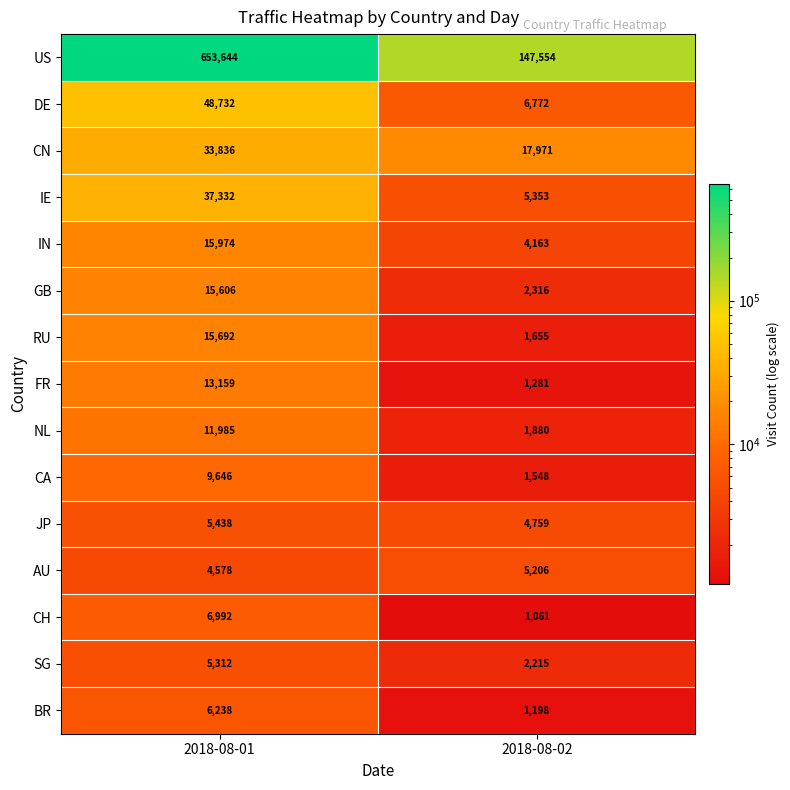

What is the difference between the JP values at 2018-08-01 and 2018-08-02?

679